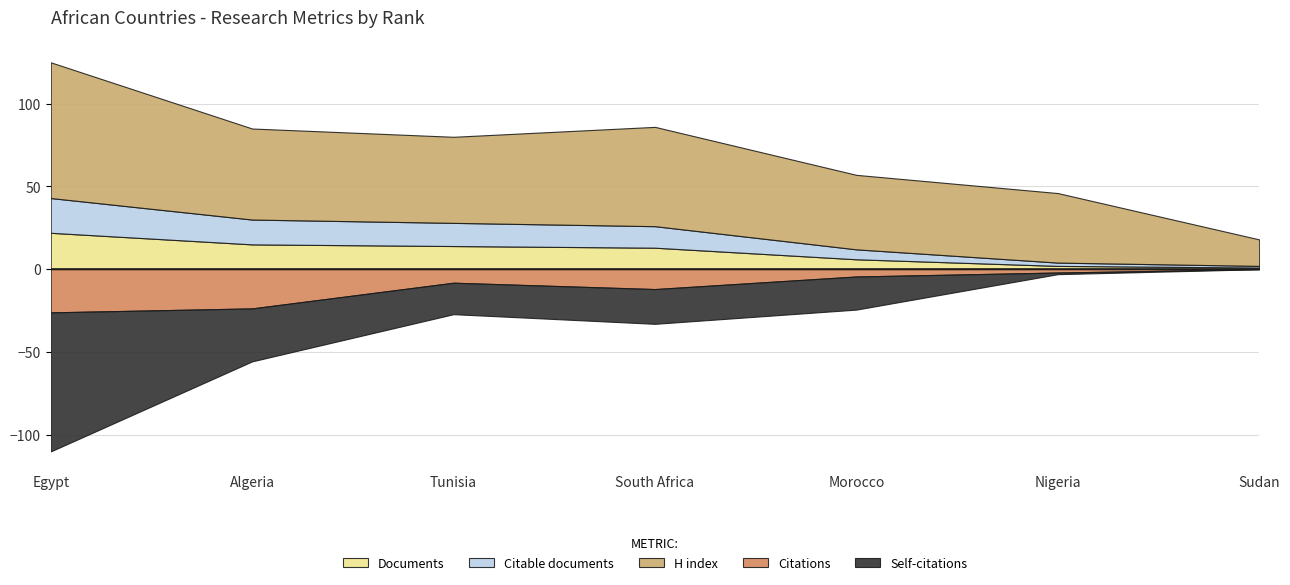

True or false: Citable documents has more than 1 interior local peaks.

False